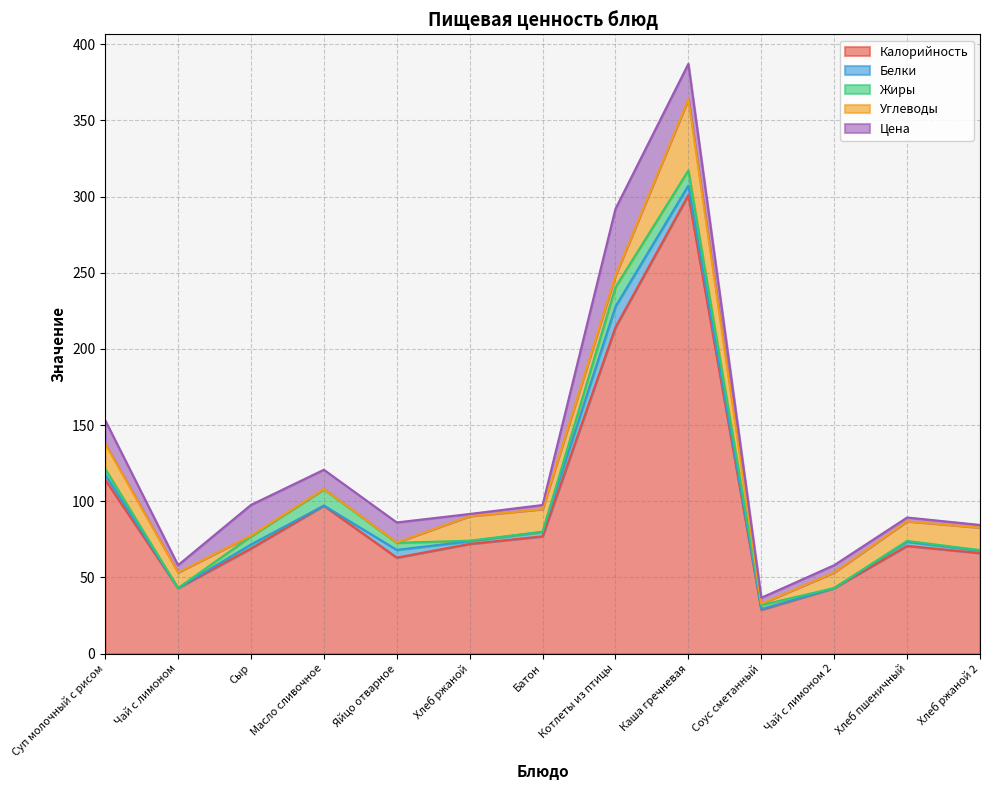

Where is Цена nearest to the value 22?

Каша гречневая